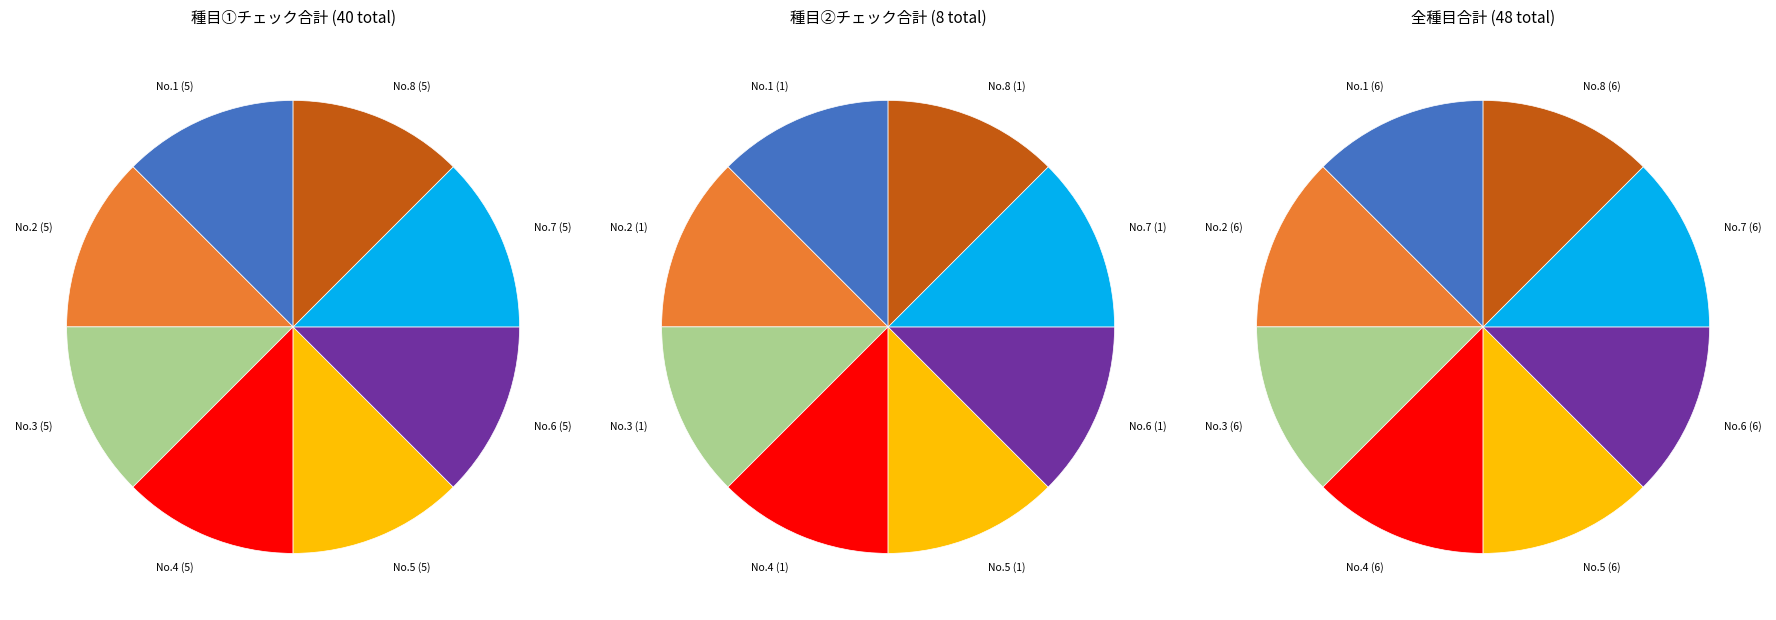

To the nearest percent, what portion does 0 represent?

12%